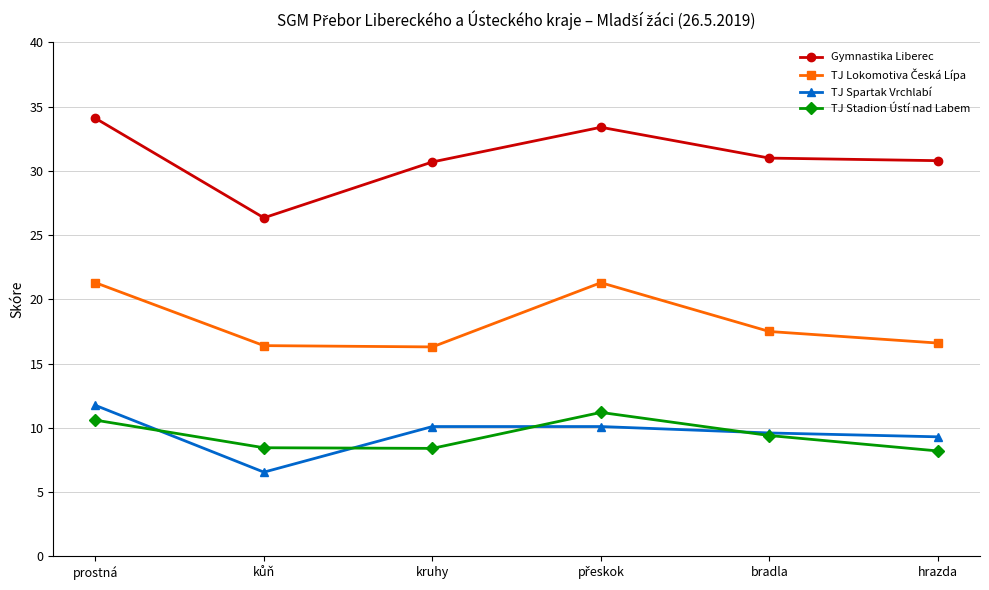

At which category is the sum across all series the highest?

prostná